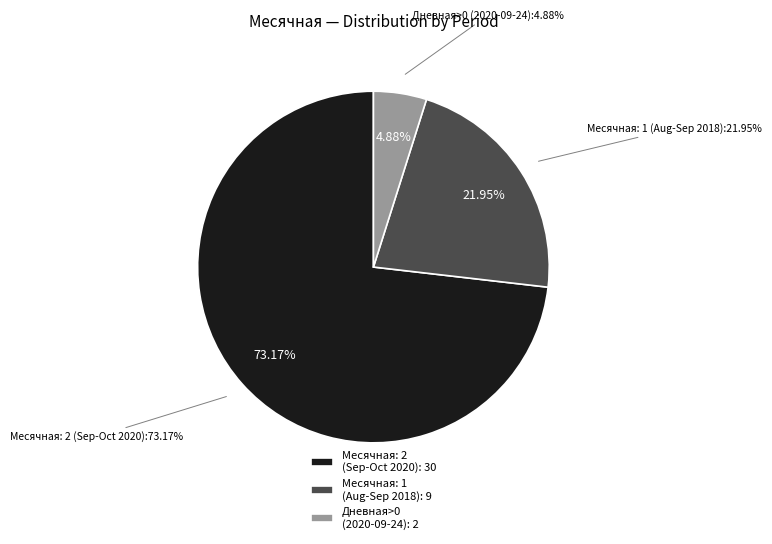

Is it true that 2020-09-27 is 11% of the pie?

False